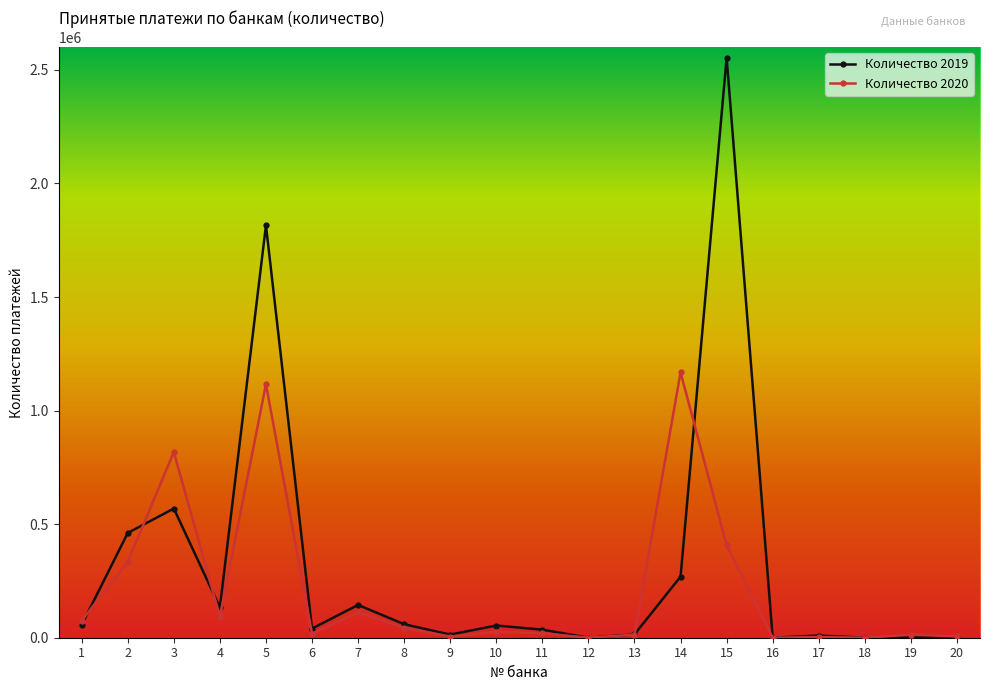

Which category has the highest value in the Количество 2019 series?

15